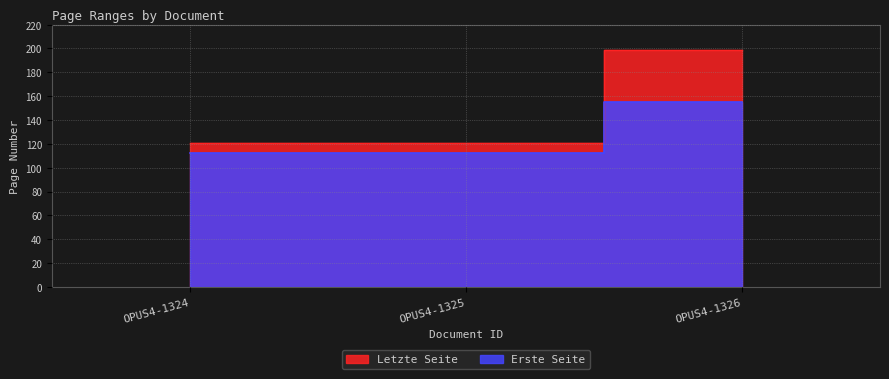

The value of Erste Seite at OPUS4-1324 is 158. True or false?

False